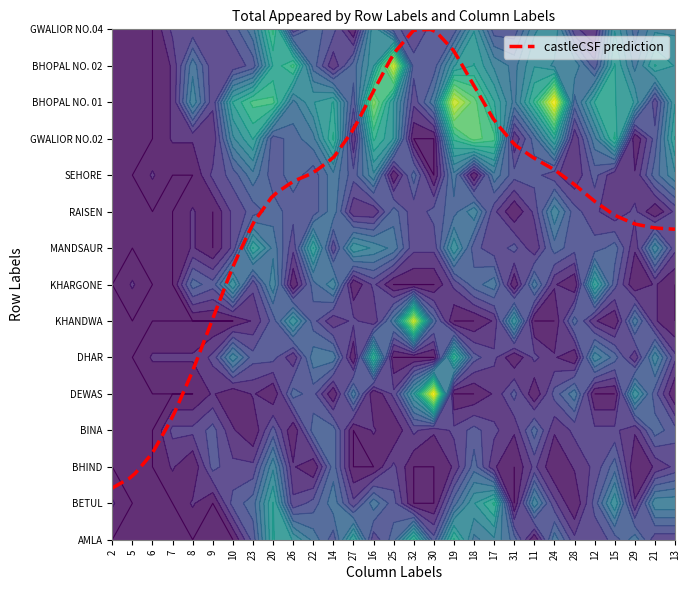

At which category is the sum across all series the highest?

20